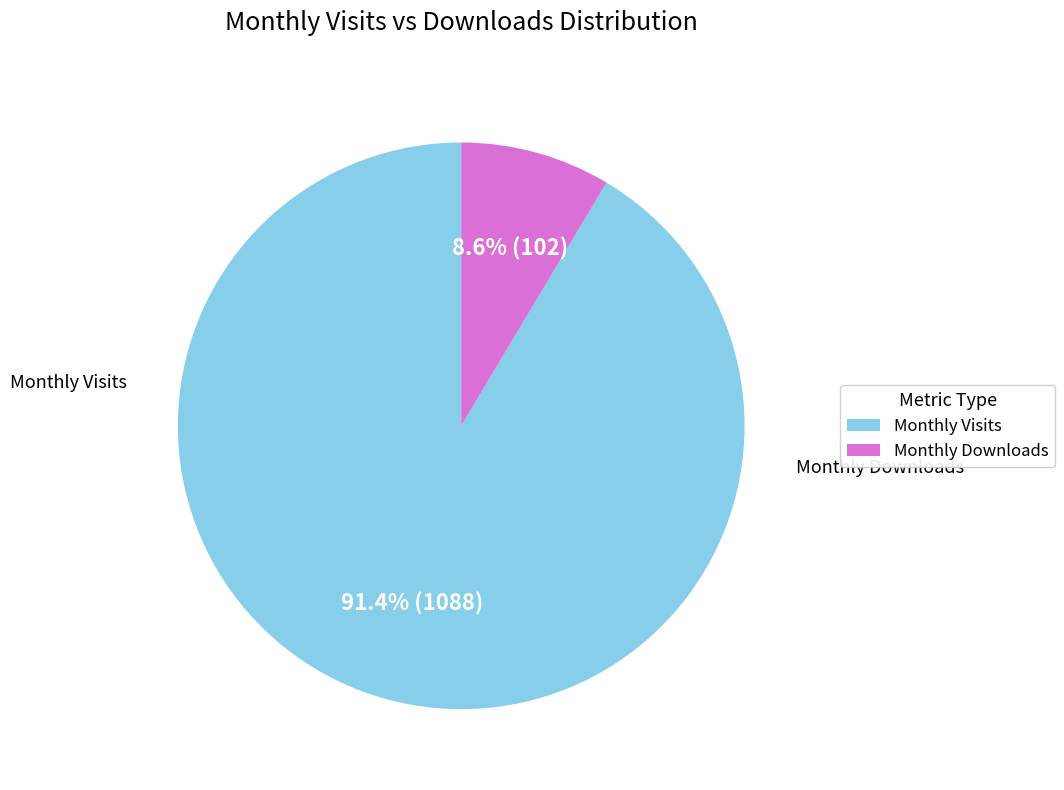

Does any single category account for the majority?

Yes